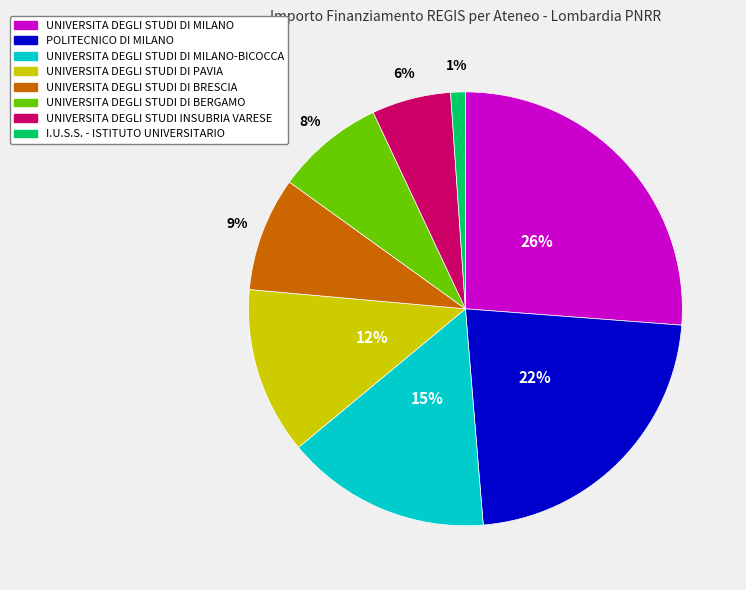

Is there a majority slice in this chart?

No